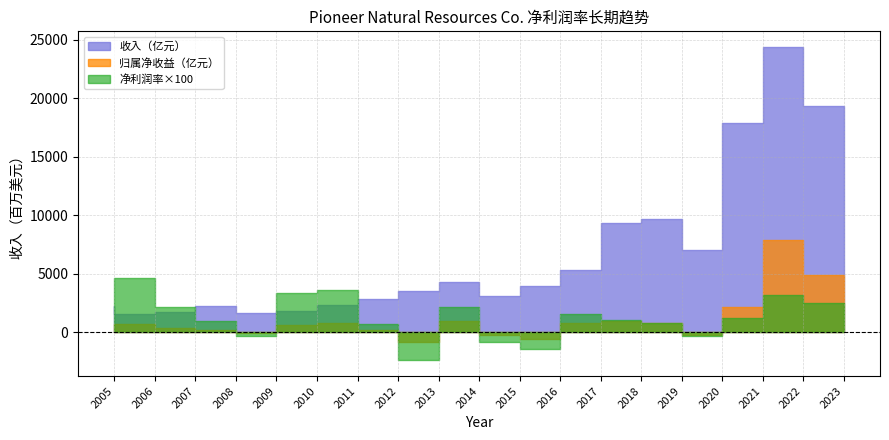

Which series has the widest spread of values?

收入（亿元）